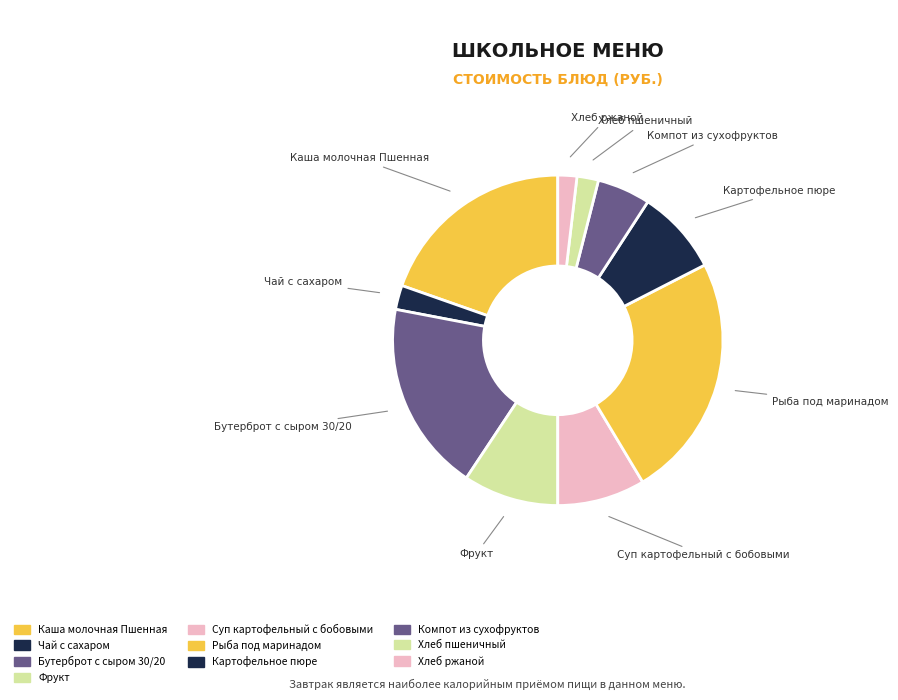

How many segments does this pie chart have?

10